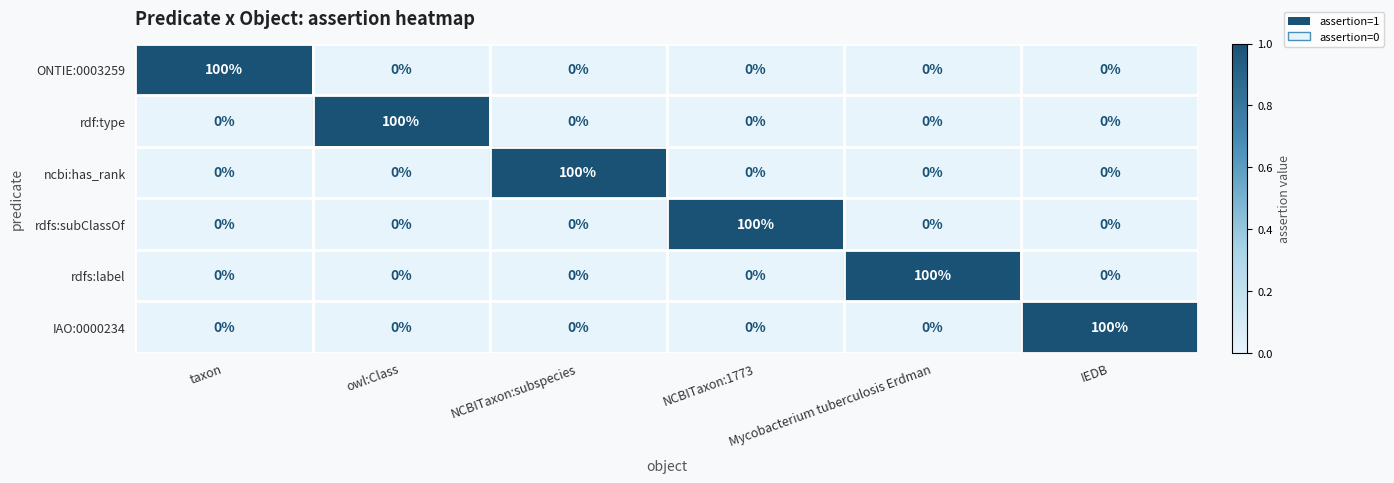

The IAO:0000234 series shows 0 at owl:Class. True or false?

True